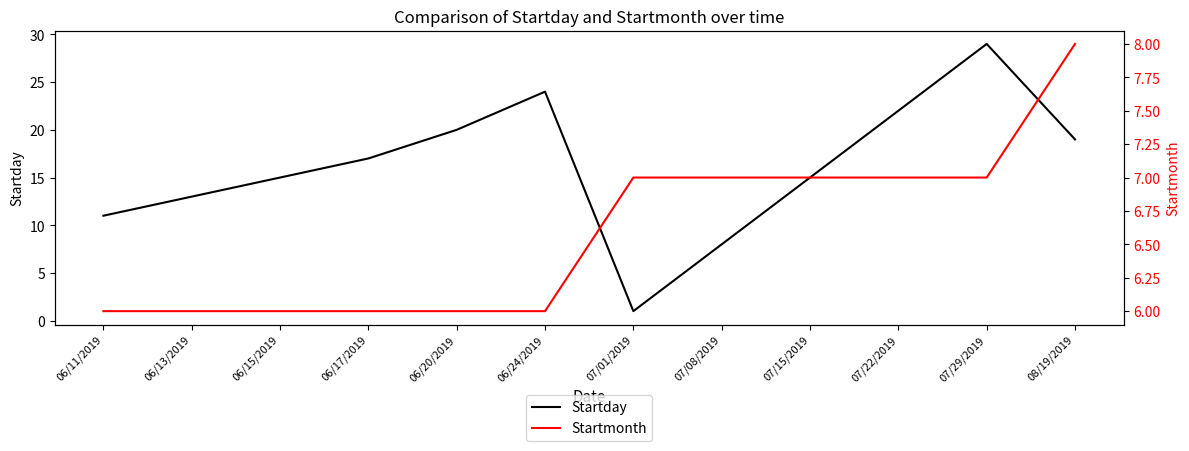

Reading right to left, list all the values displayed in this chart.

Startday: 19	29	22	15	8	1	24	20	17	15	13	11
Startmonth: 8	7	7	7	7	7	6	6	6	6	6	6